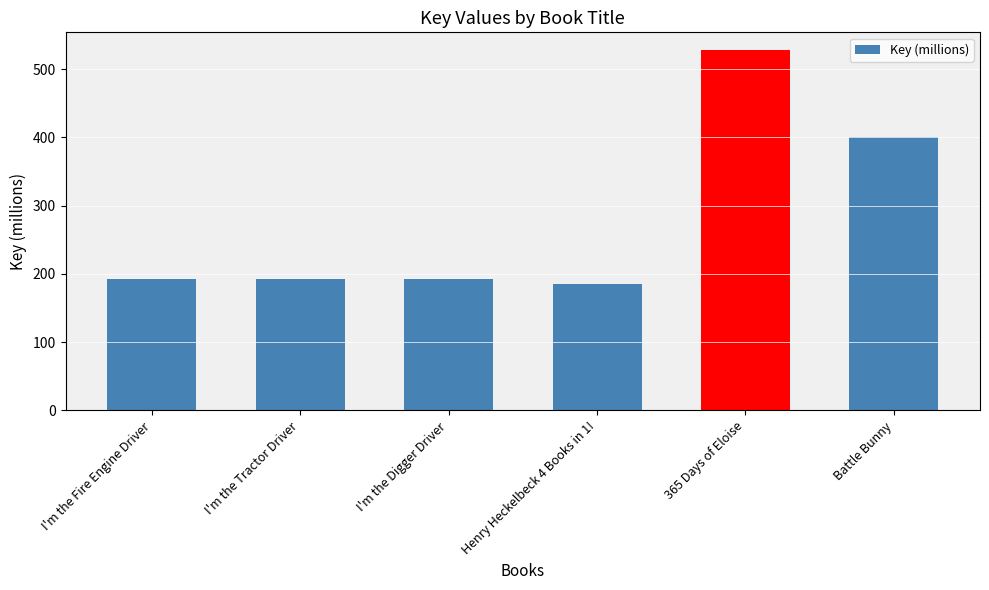

At which category does the chart reach its minimum across all series?

Henry Heckelbeck 4 Books in 1!